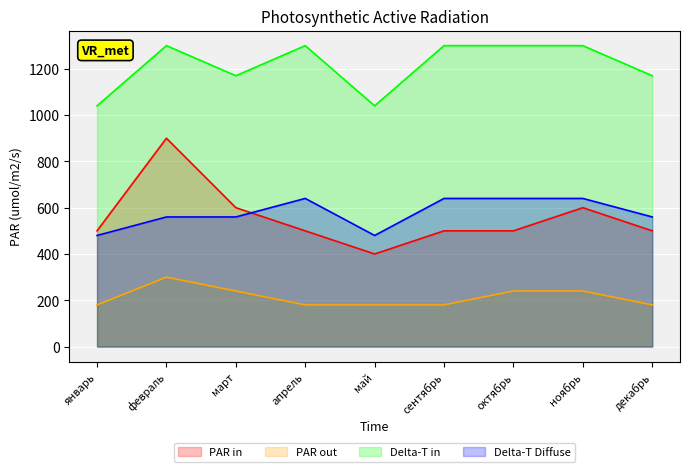

Reading right to left, extract all data points from this chart.

PAR in: декабрь=500	ноябрь=600	октябрь=500	сентябрь=500	май=400	апрель=500	март=600	февраль=900	январь=500
PAR out: декабрь=180	ноябрь=240	октябрь=240	сентябрь=180	май=180	апрель=180	март=240	февраль=300	январь=180
Delta-T in: декабрь=1170	ноябрь=1300	октябрь=1300	сентябрь=1300	май=1040	апрель=1300	март=1170	февраль=1300	январь=1040
Delta-T Diffuse: декабрь=560	ноябрь=640	октябрь=640	сентябрь=640	май=480	апрель=640	март=560	февраль=560	январь=480